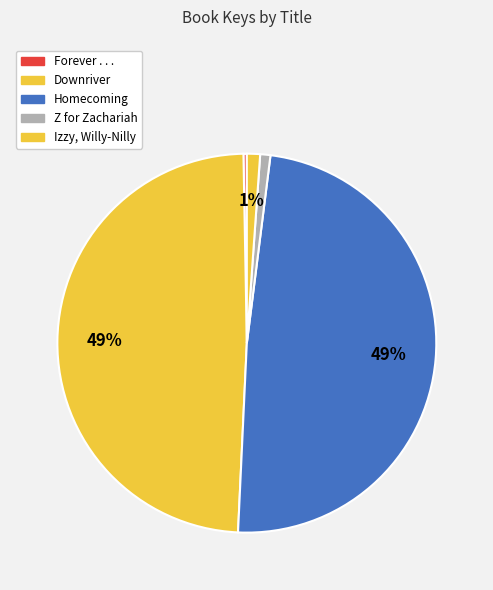

To the nearest percent, what portion does Homecoming represent?

49%